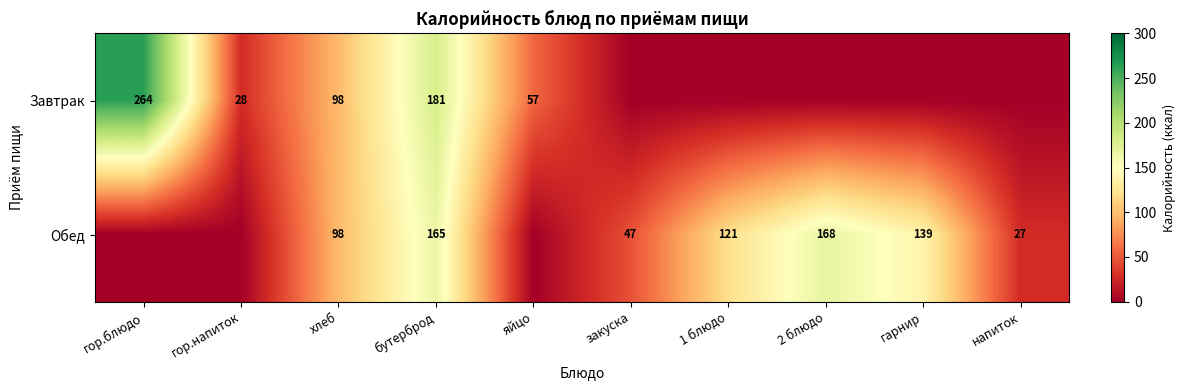

True or false: Завтрак has a value of 16 at гор.напиток.

False